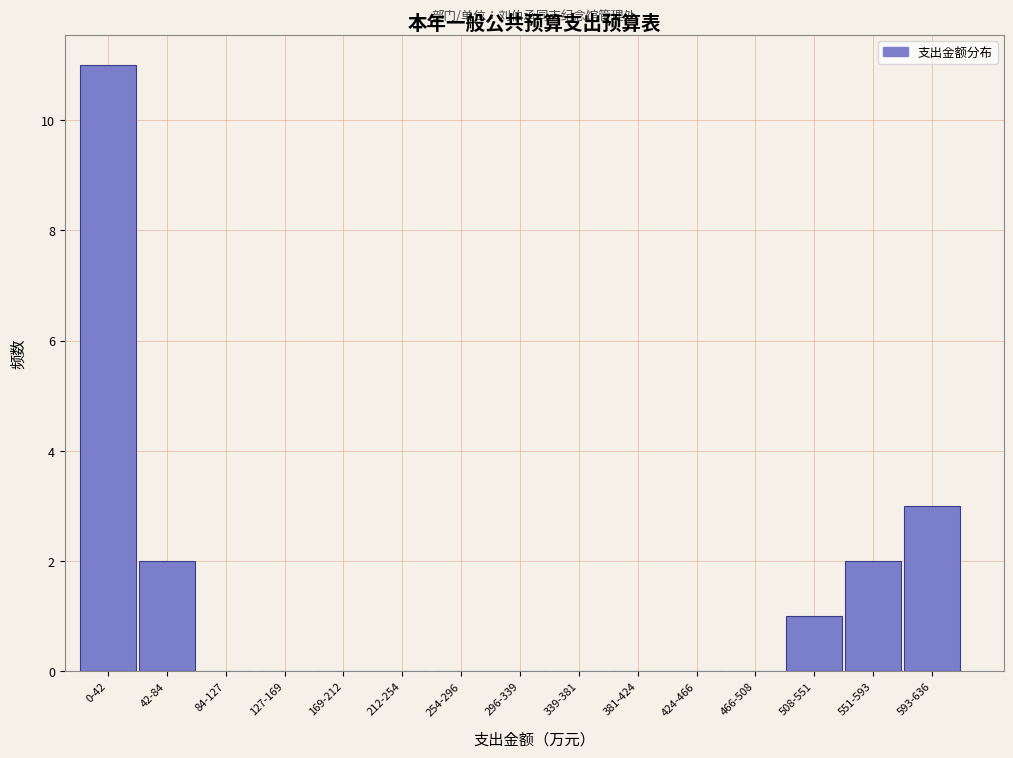

Reading left to right, extract all data points from this chart.

0-42=11	42-84=2	84-127=0	127-169=0	169-212=0	212-254=0	254-296=0	296-339=0	339-381=0	381-424=0	424-466=0	466-508=0	508-551=1	551-593=2	593-636=3